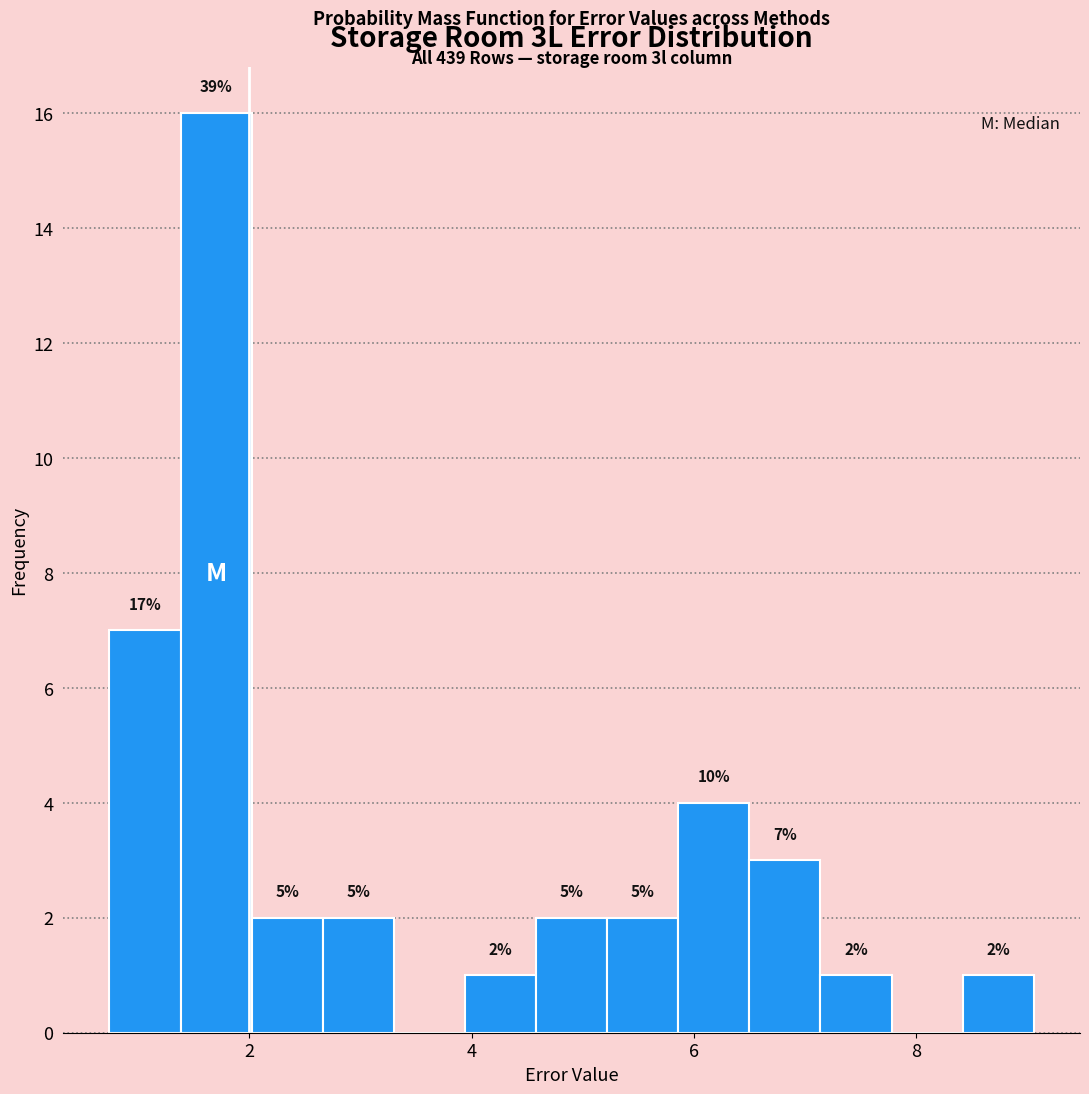

Around what value on the x-axis is the tallest bar? Give the approximate position of its centre, as read against the axis.

1.8